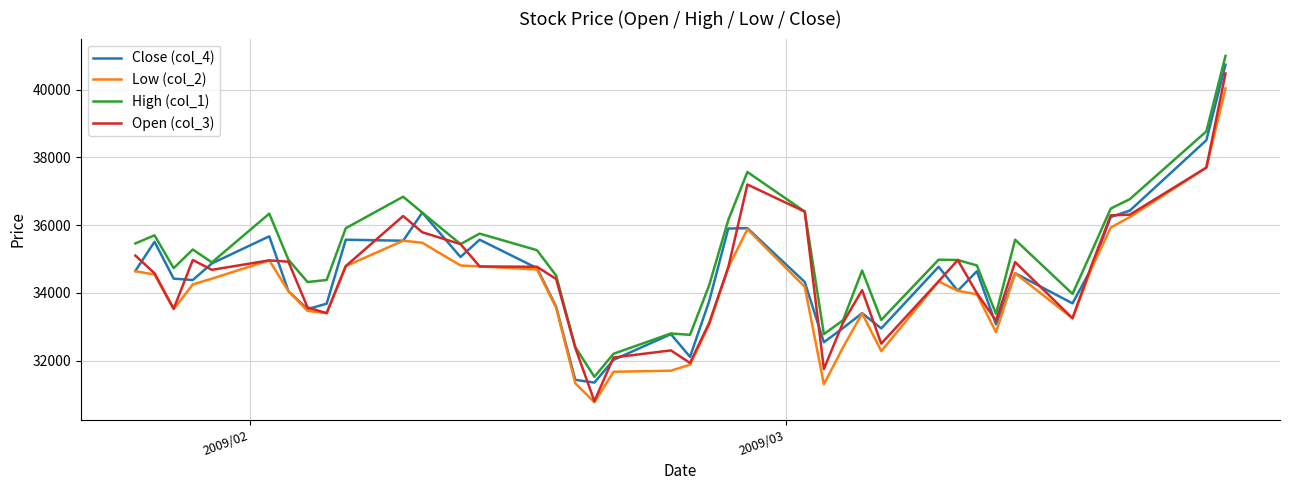

What is the difference between the maximum and minimum values in the Close (col_4) series?

9390